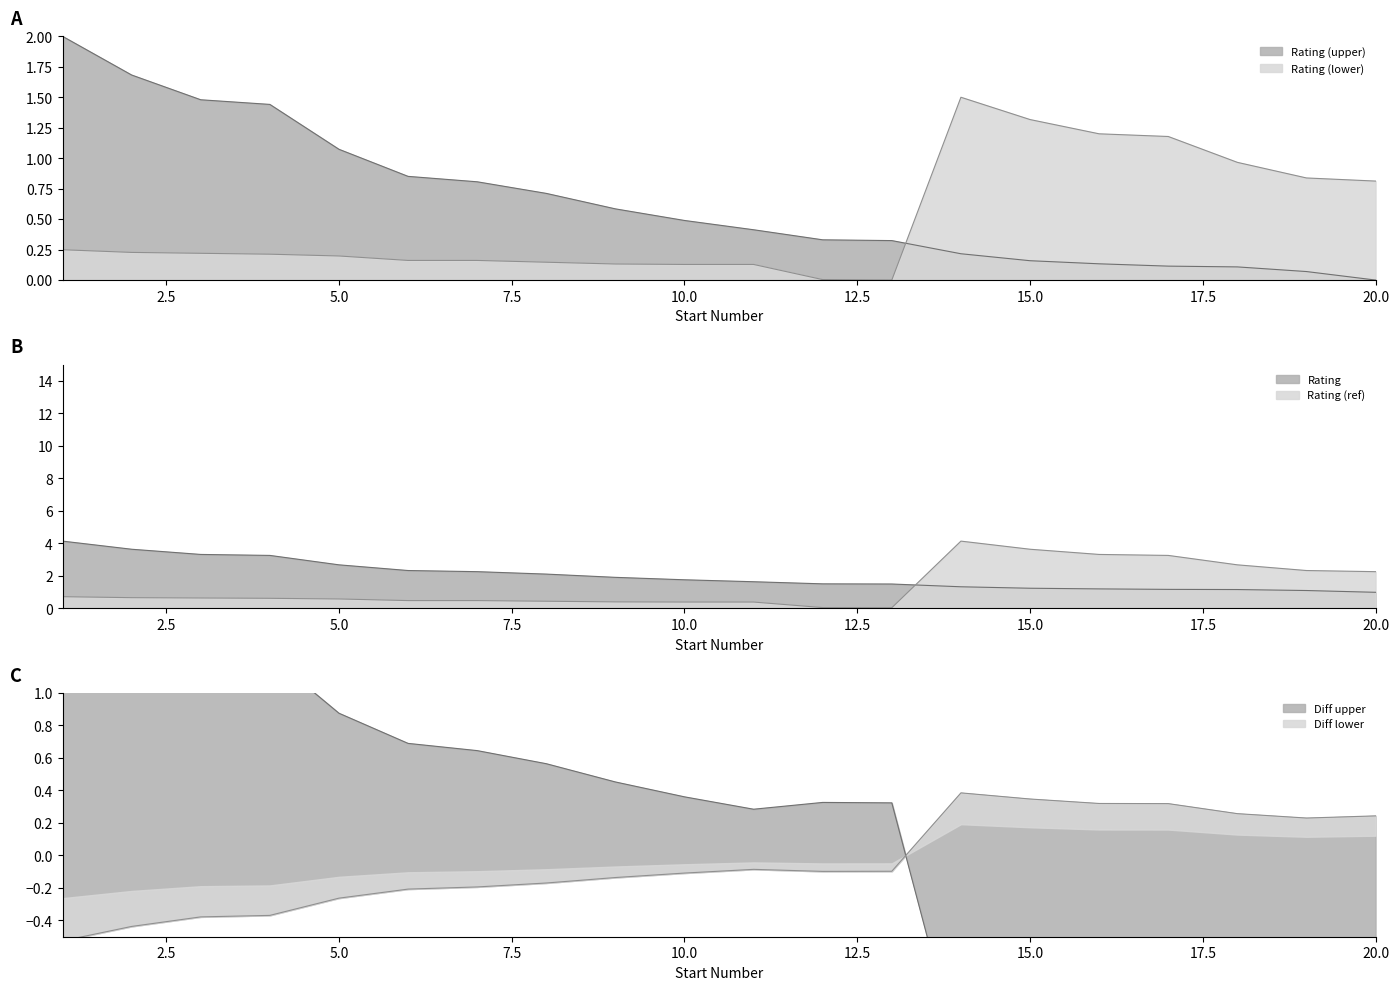

Count the number of data series in this chart.

2